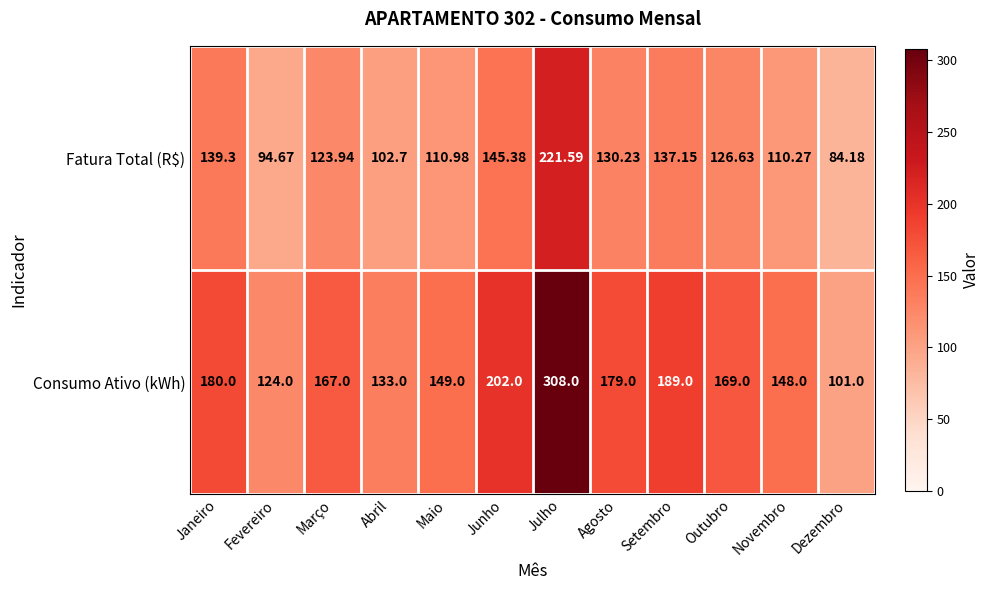

Which category has the lowest value in the Fatura Total (R$) series?

Dezembro